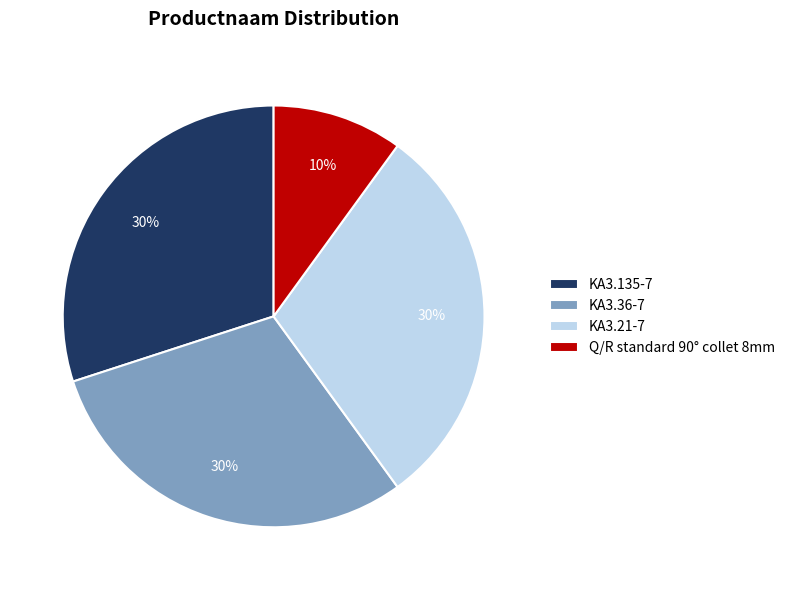

To the nearest percent, what portion does KA3.36-7 represent?

30%